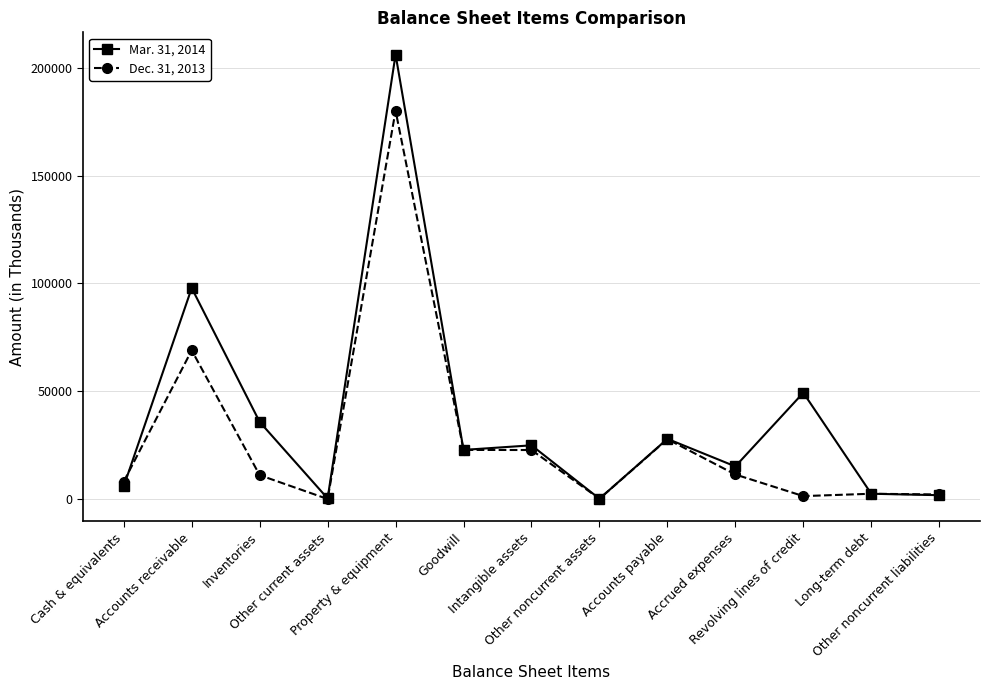

True or false: Dec. 31, 2013 has more than 0 points higher than both neighbors.

True